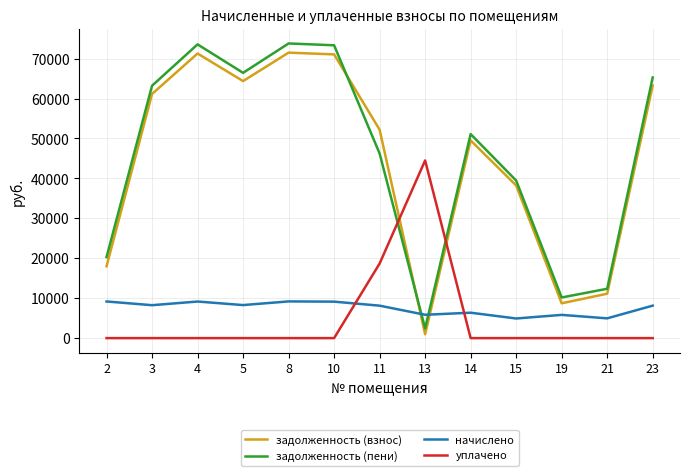

How many intersections are there between начислено and уплачено?

2